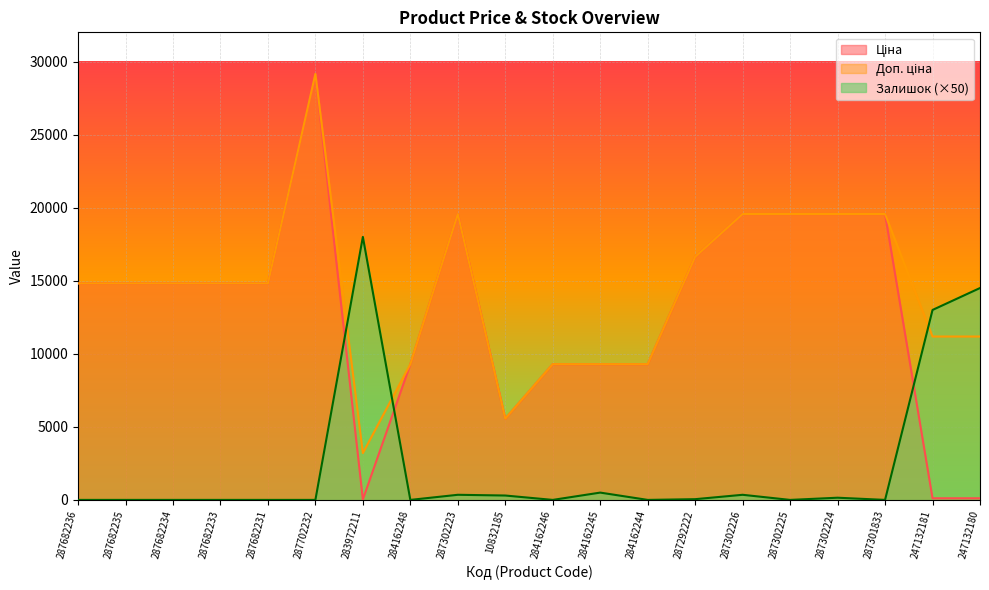

How many lines are shown in the chart?

3